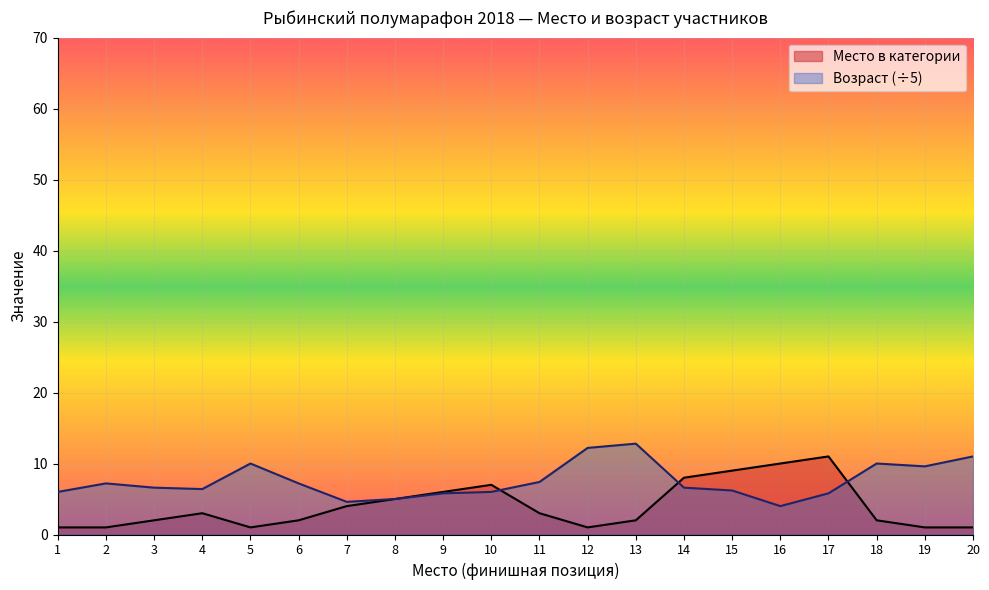

Which series has the largest total across all categories?

Возраст (÷5)